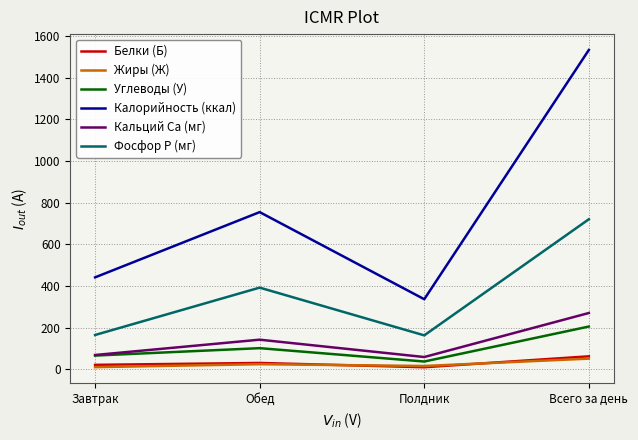

At which label is Калорийность (ккал) closest to 935?

Обед